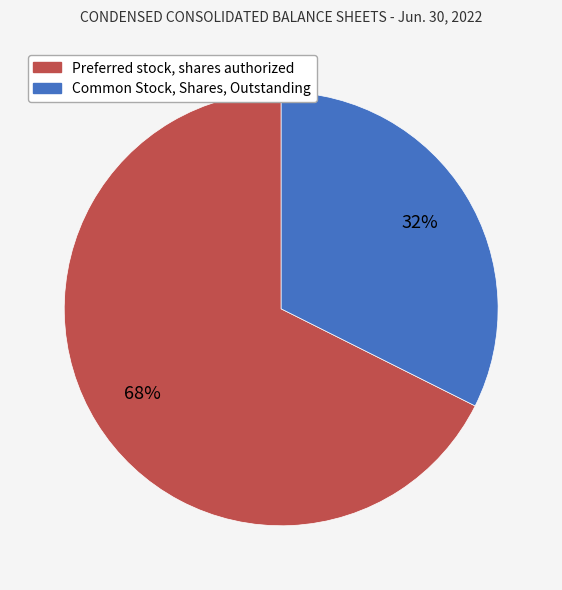

To the nearest percent, what is the combined percentage of Common Stock, Shares, Outstanding and Preferred stock, shares authorized?

100%